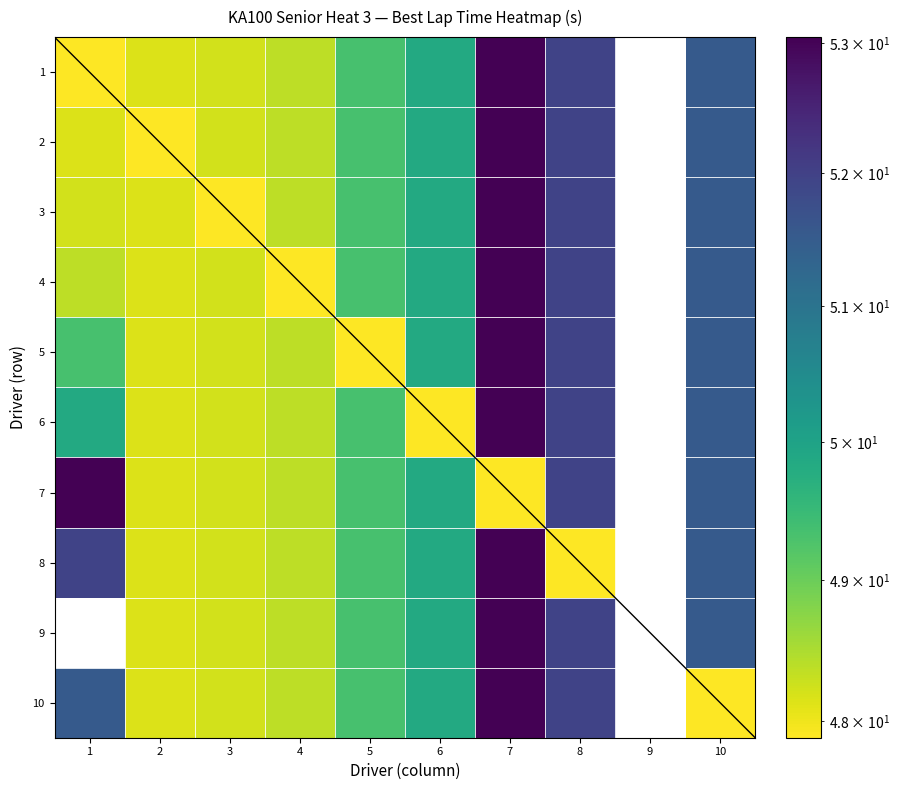

The 2 series shows 48.1 at 1. True or false?

True